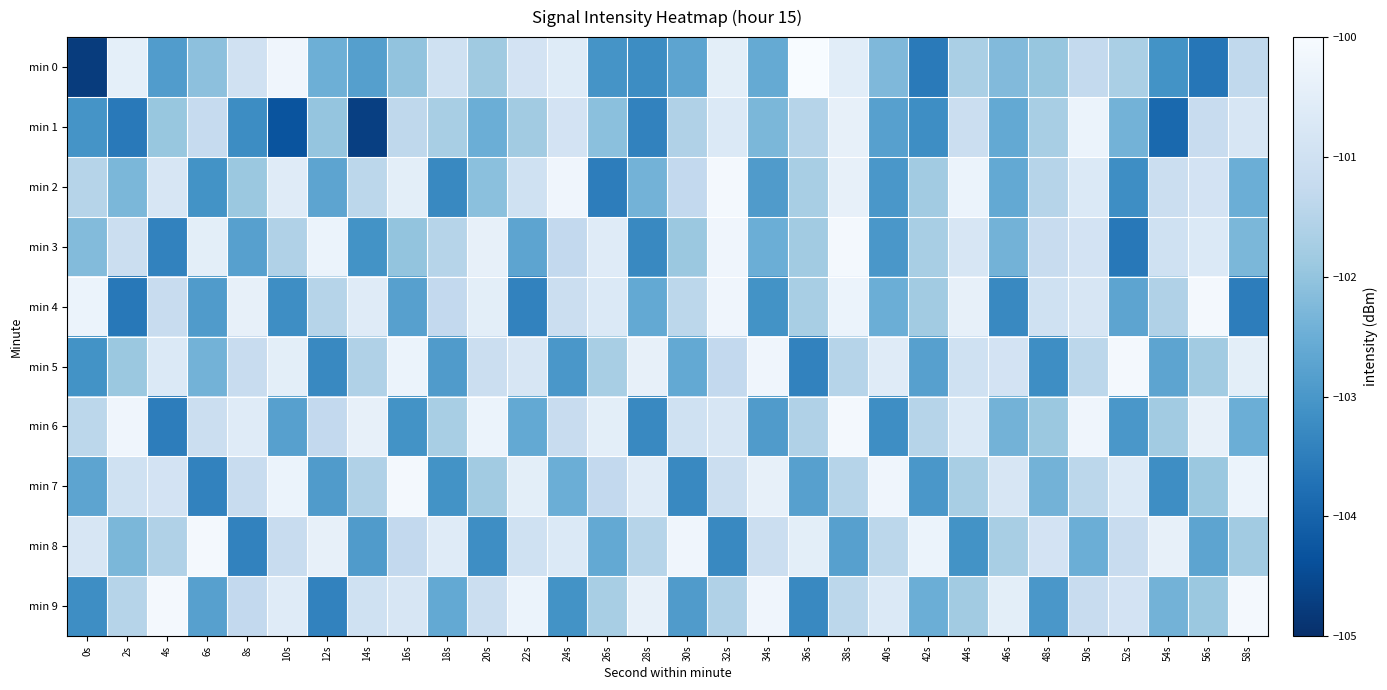

How many distinct data groups are displayed?

10